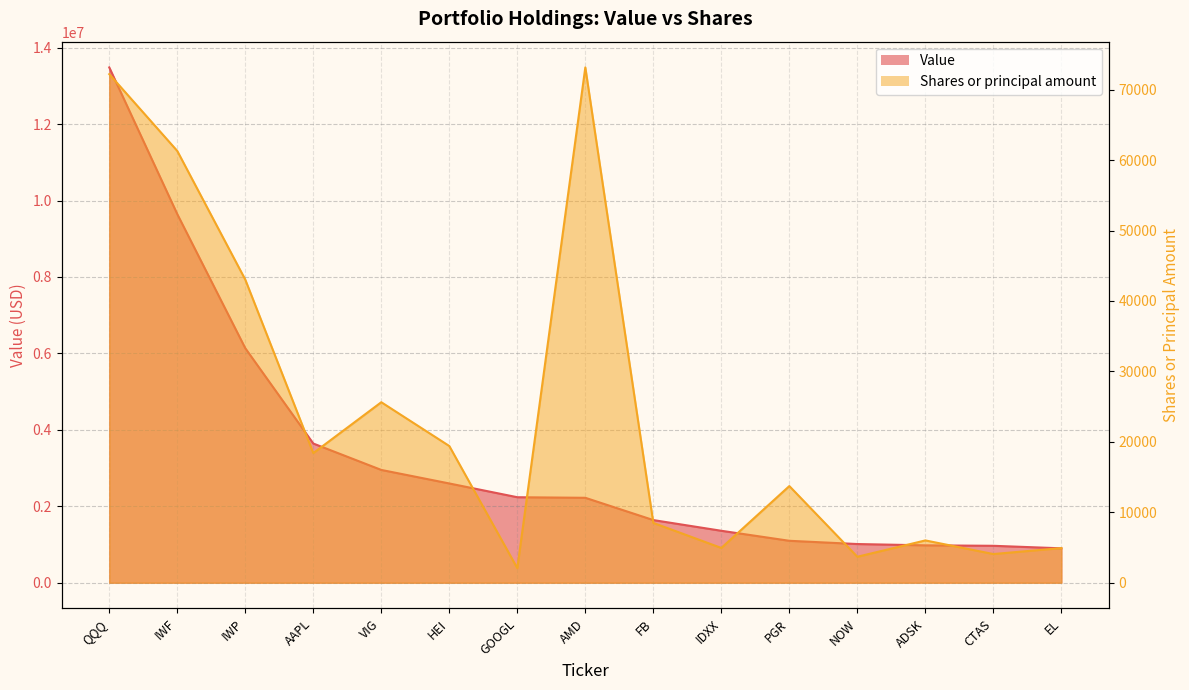

True or false: Value and Shares or principal amount cross at least once.

False